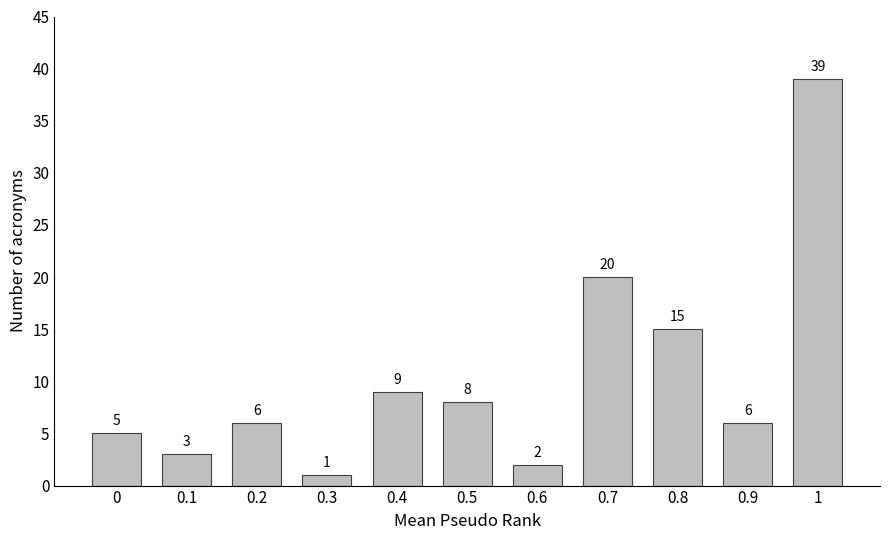

Reading right to left, transcribe all the data shown in this chart.

1=39	0.9=6	0.8=15	0.7=20	0.6=2	0.5=8	0.4=9	0.3=1	0.2=6	0.1=3	0=5